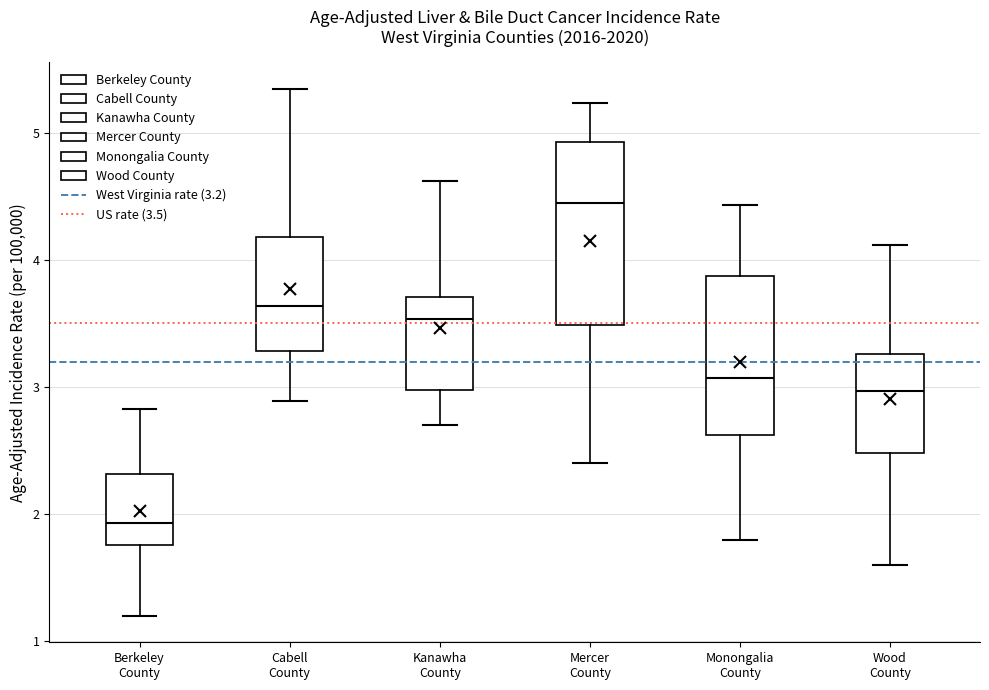

Reading left to right, read every box against the y-axis: the position of its median line, the range the box covers, and the ends of its whiskers. The values are not printed on the chart, so give them approximately, as read against the axis.

Berkeley County: median 1.9, box 1.8 to 2.3, whiskers 1.2 to 2.8
Cabell County: median 3.6, box 3.3 to 4.2, whiskers 2.9 to 5.3
Kanawha County: median 3.5, box 3.0 to 3.7, whiskers 2.7 to 4.6
Mercer County: median 4.4, box 3.5 to 4.9, whiskers 2.4 to 5.2
Monongalia County: median 3.1, box 2.6 to 3.9, whiskers 1.8 to 4.4
Wood County: median 3.0, box 2.5 to 3.3, whiskers 1.6 to 4.1